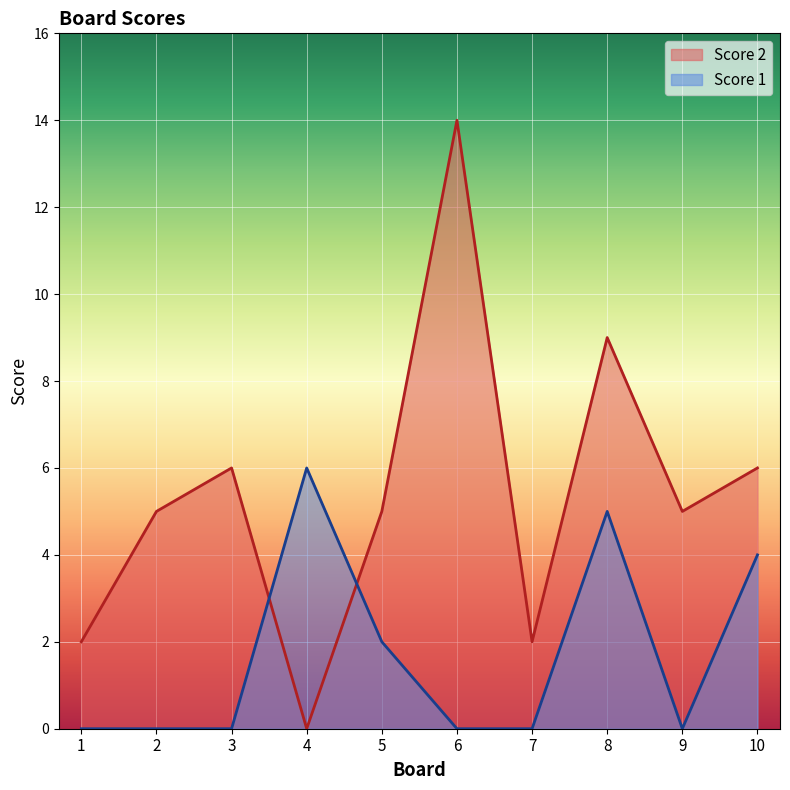

Where is Score 2 nearest to the value 7?

3